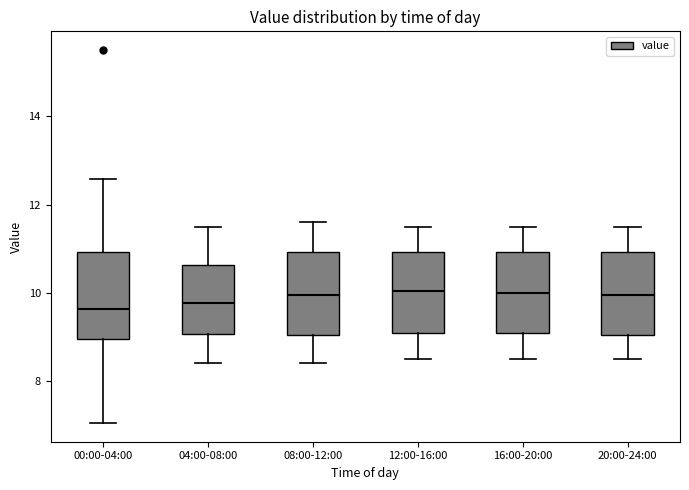

Reading left to right, transcribe this box plot: for each box, give where its median line is, the range the box spans, and where its two whiskers end, as read against the y-axis. The values are not printed on the chart, so give them approximately, as read against the axis.

00:00-04:00: median 9.6, box 9.0 to 11.0, whiskers 7.0 to 12.6
04:00-08:00: median 9.8, box 9.0 to 10.6, whiskers 8.4 to 11.6
08:00-12:00: median 10.0, box 9.0 to 11.0, whiskers 8.4 to 11.6
12:00-16:00: median 10.0, box 9.2 to 11.0, whiskers 8.6 to 11.6
16:00-20:00: median 10.0, box 9.2 to 11.0, whiskers 8.6 to 11.6
20:00-24:00: median 10.0, box 9.0 to 11.0, whiskers 8.6 to 11.6